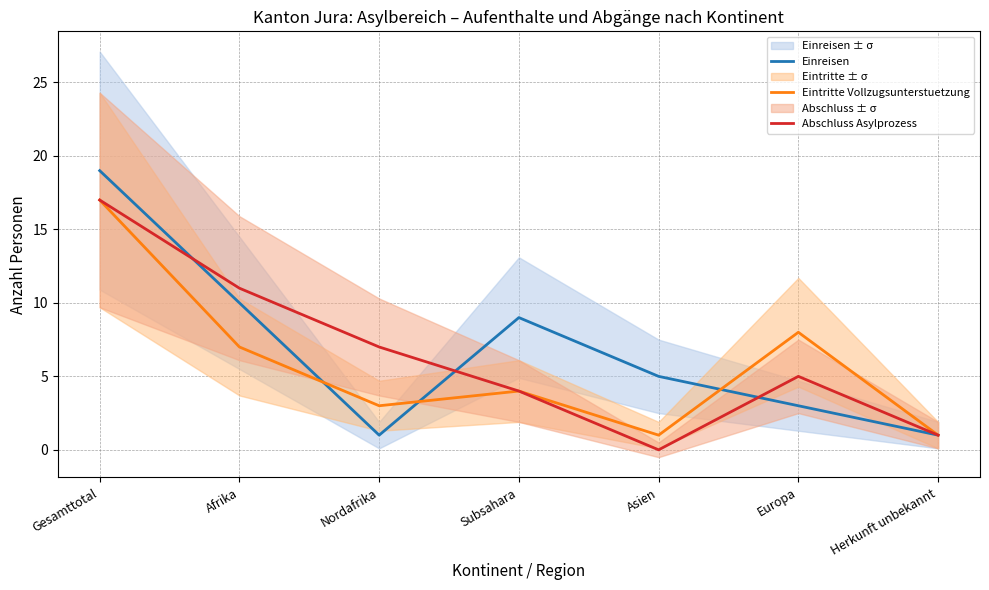

Does the chart display data point markers on the line(s)?

No